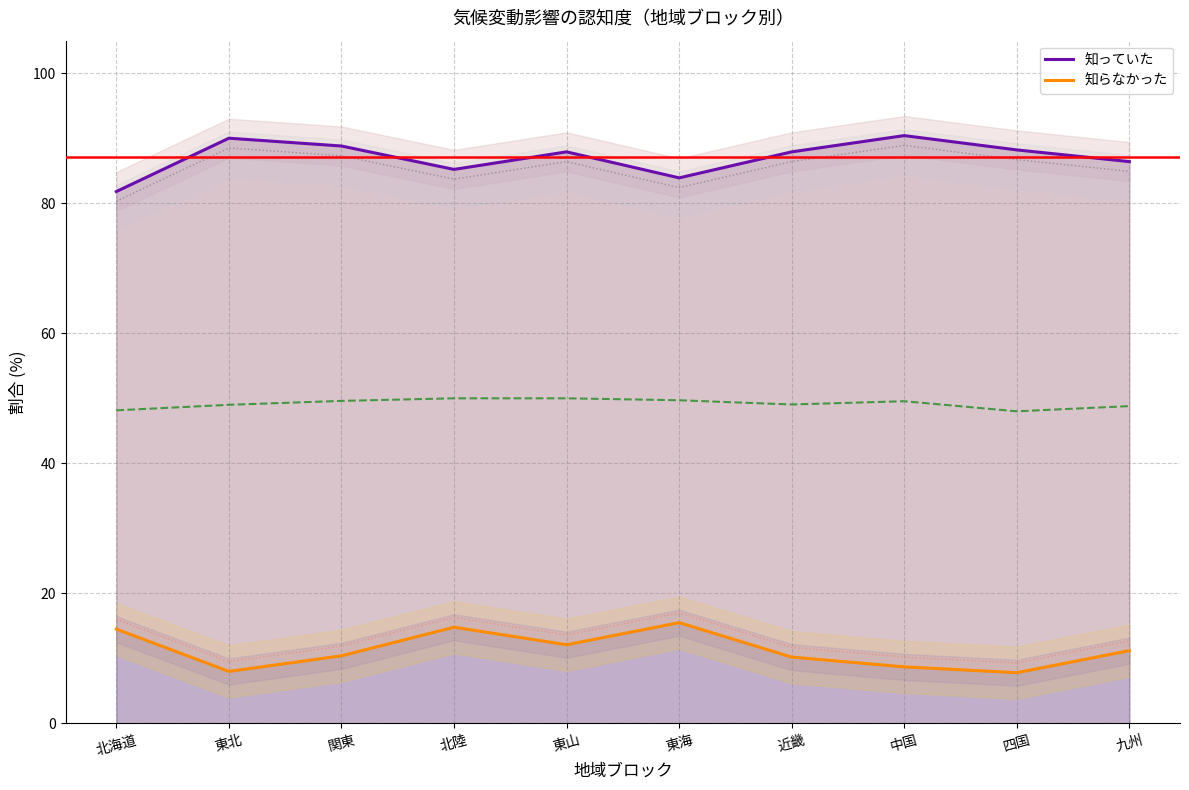

True or false: 知っていた and 知らなかった cross at least once.

False